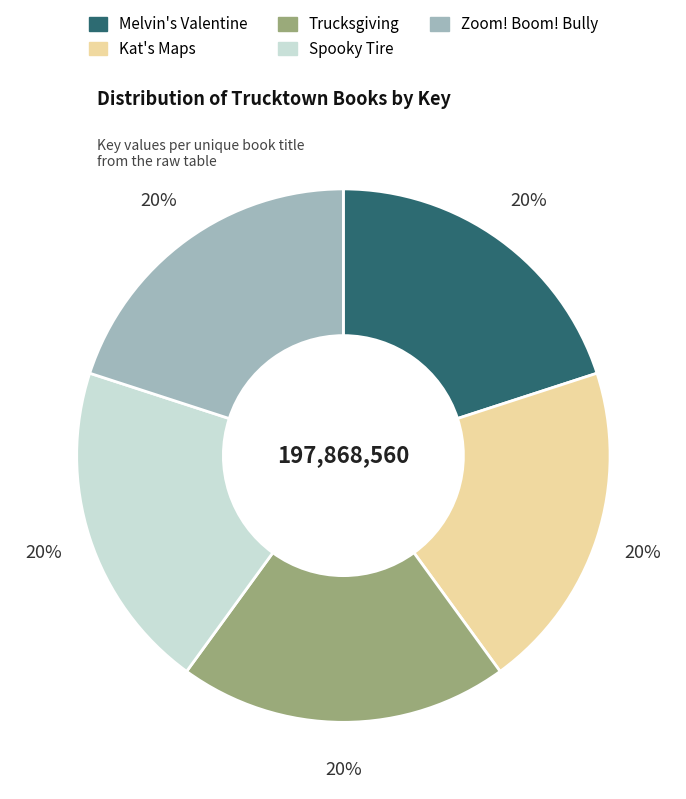

To the nearest percent, what portion does Zoom! Boom! Bully represent?

20%